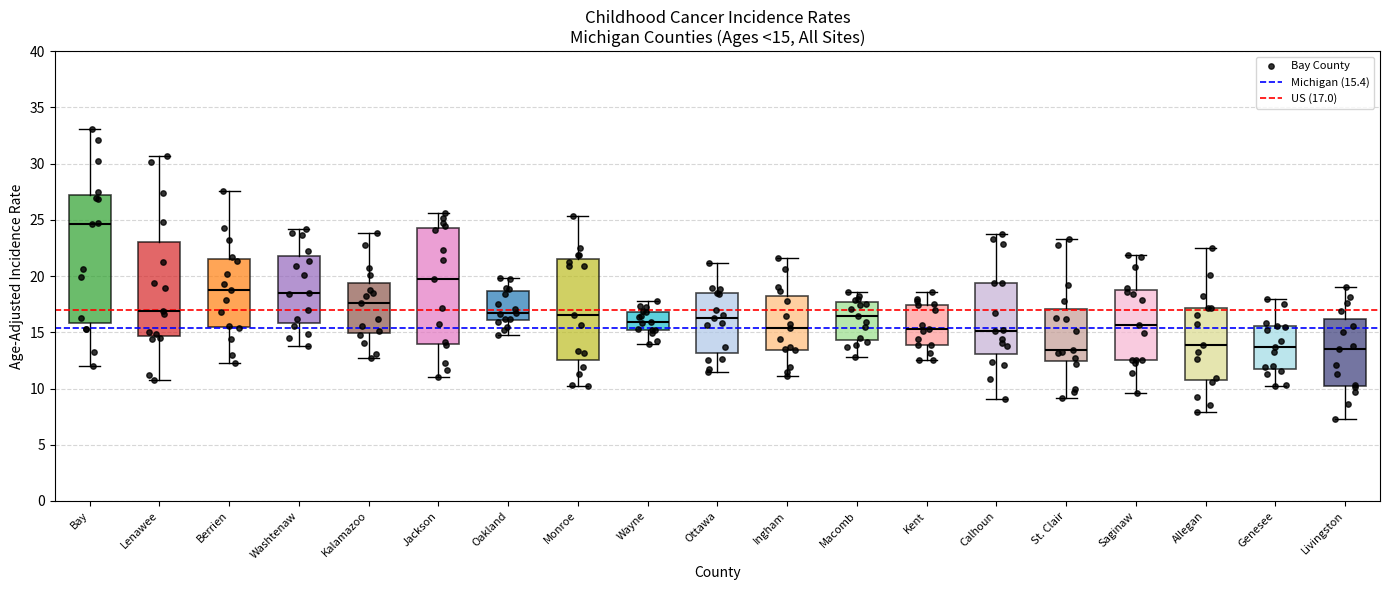

Which box has the highest median line?

Bay